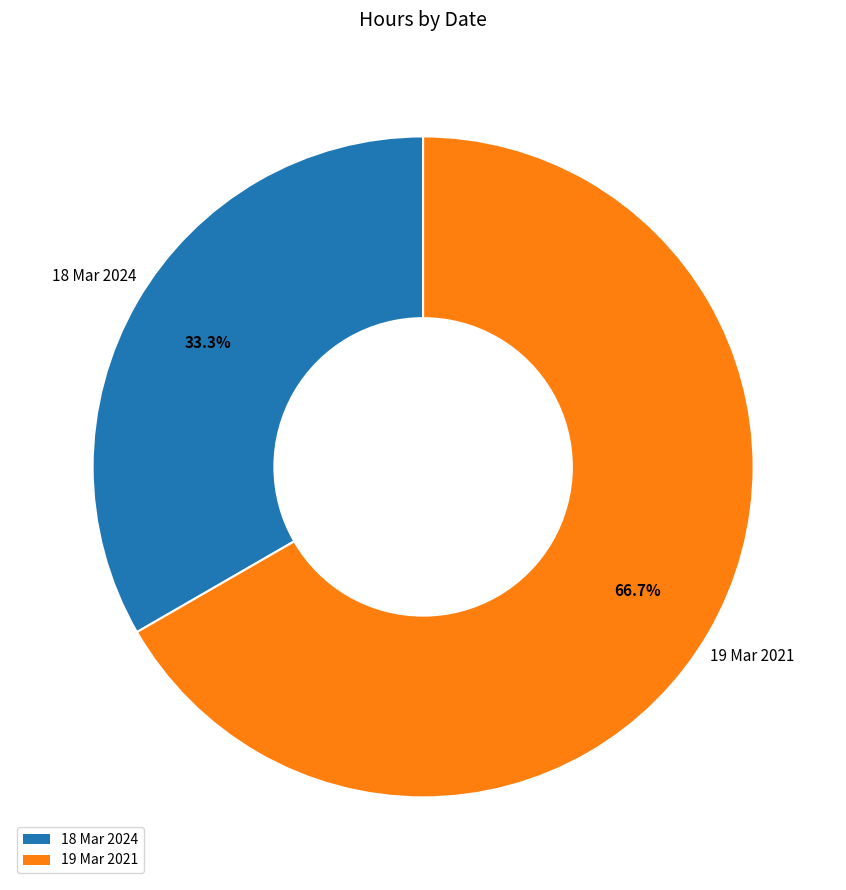

Which slice is the largest?

19 Mar 2021